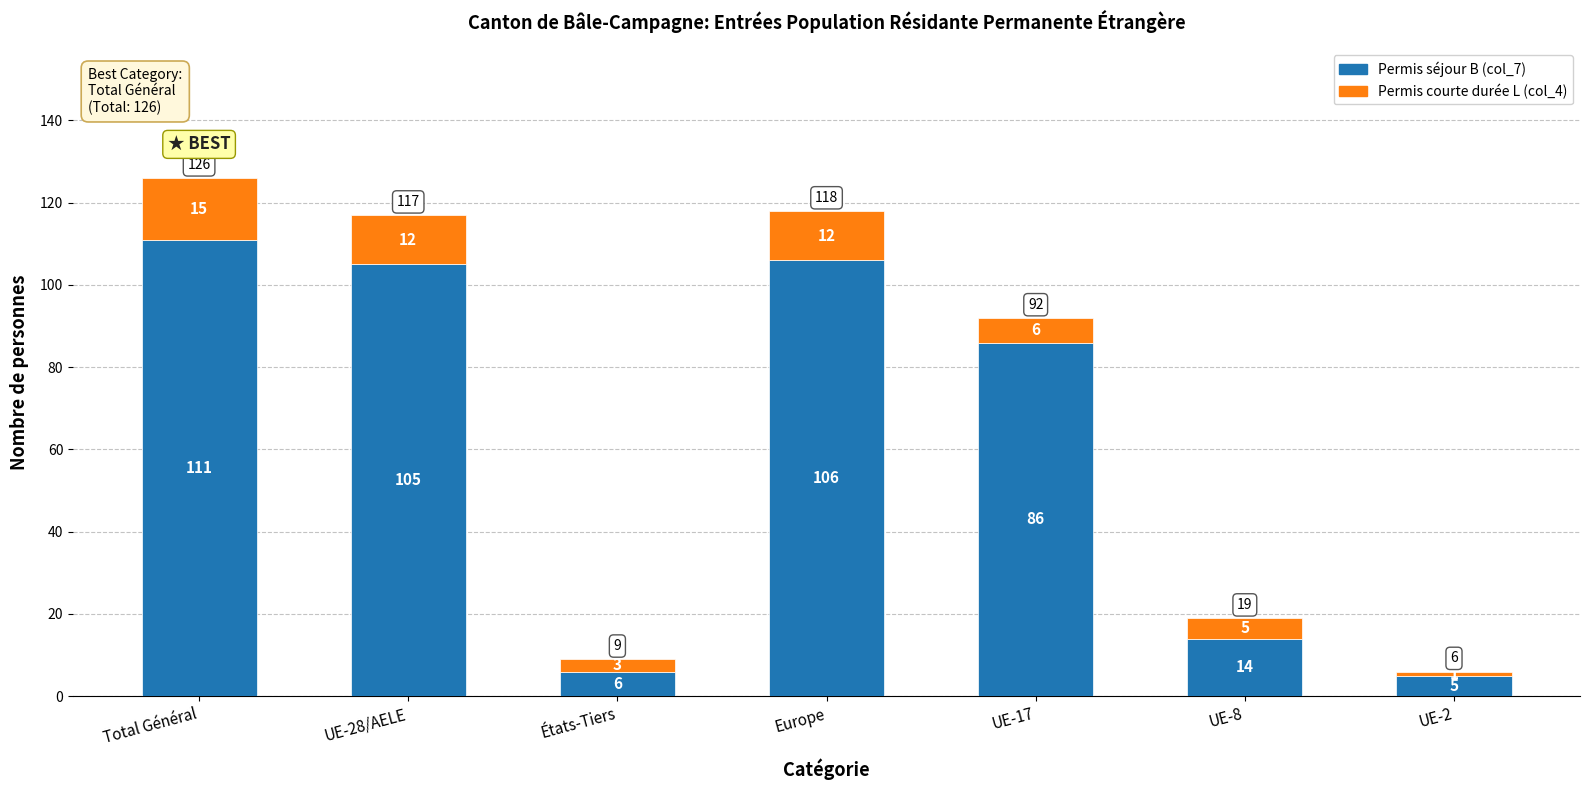

Is it true that Permis séjour B (col_7) equals 106 at Europe?

True